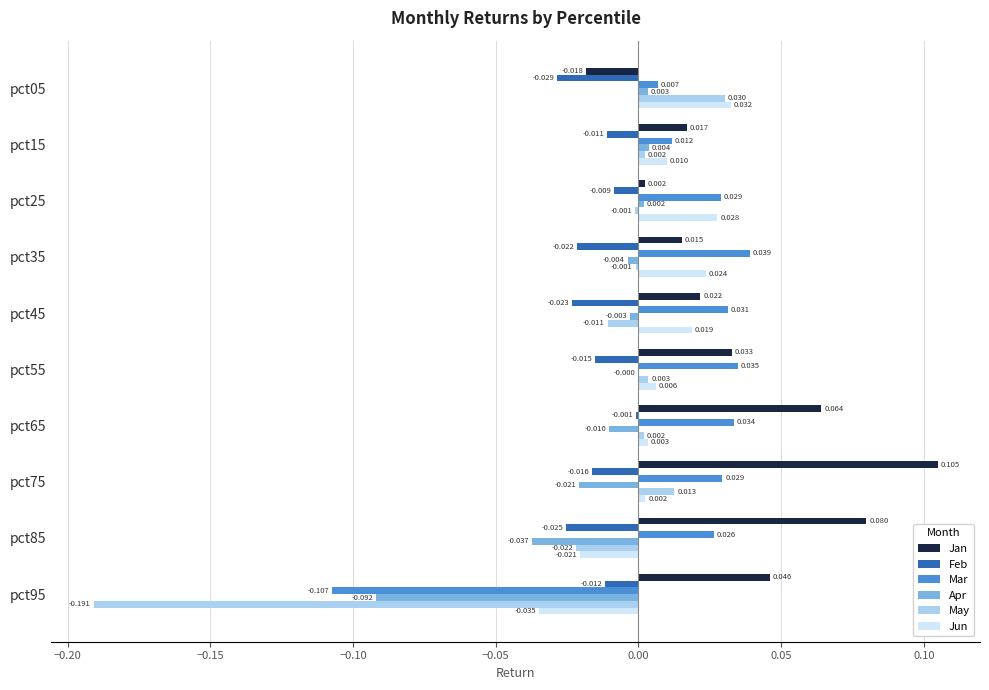

What are all the series names shown in the legend?

Jan, Feb, Mar, Apr, May, Jun